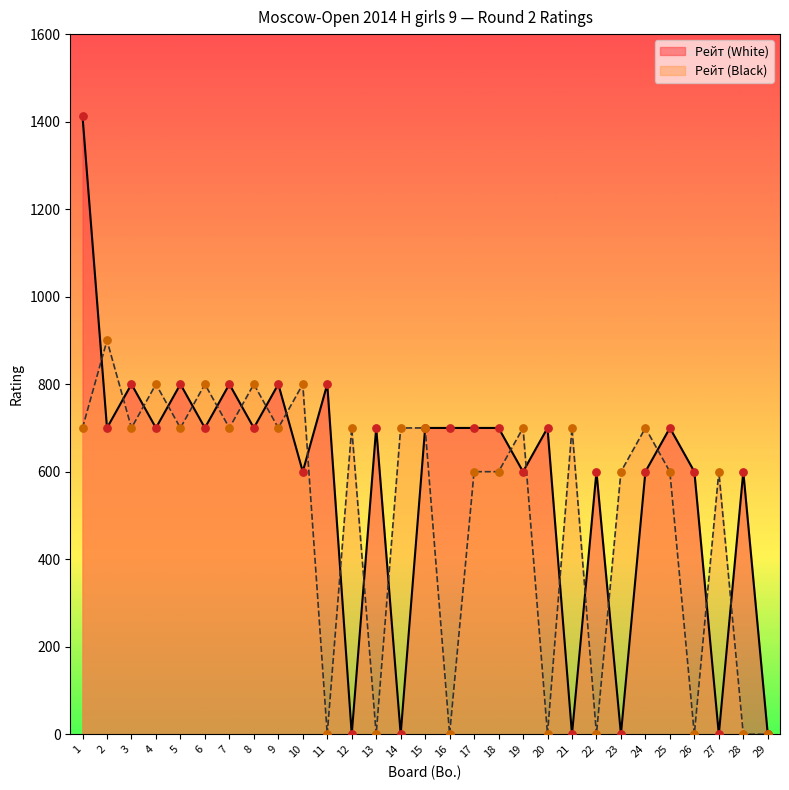

What is the total value across all series at 23?

600